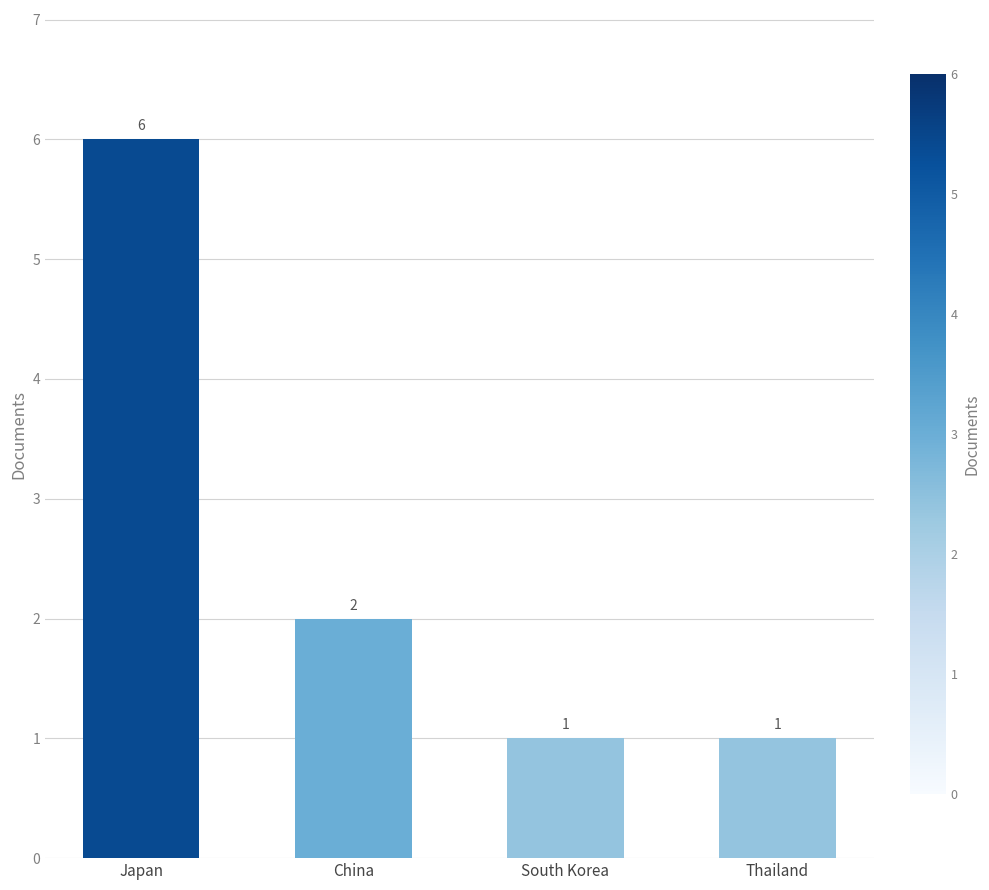

The value at Thailand is 1. True or false?

True